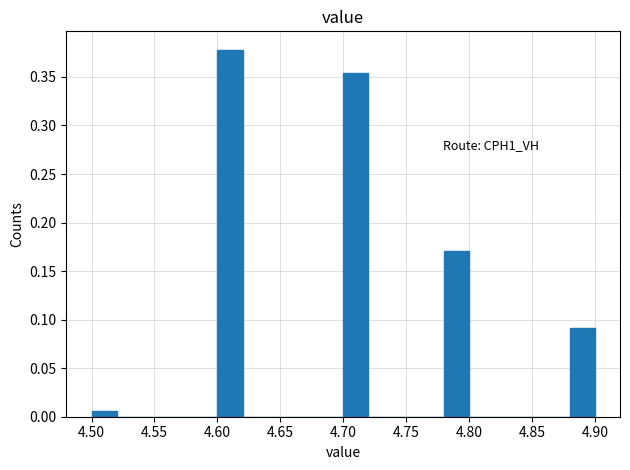

Which range on the x-axis has the tallest bar?

4.60 to 4.62